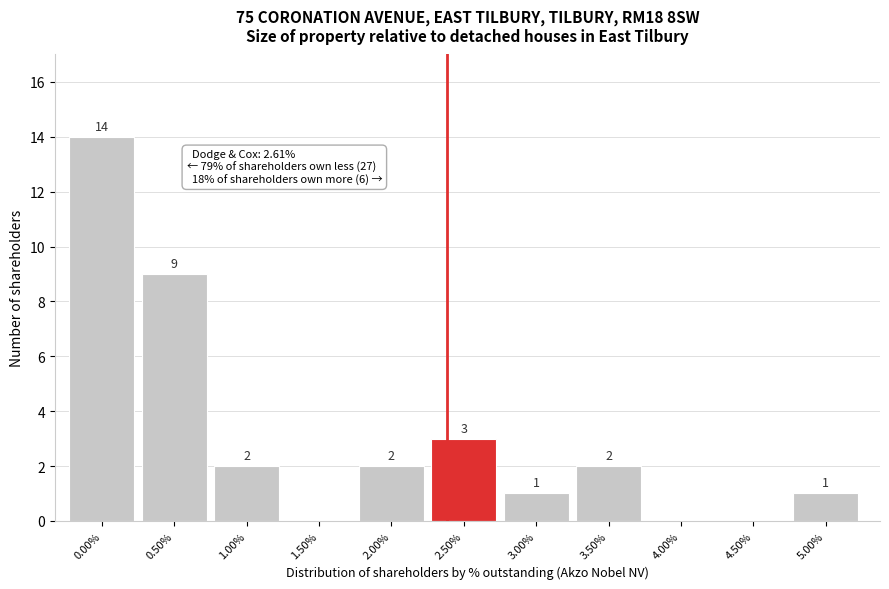

Reading left to right, transcribe all the data shown in this chart.

0.00%=14	0.50%=9	1.00%=2	1.50%=0	2.00%=2	2.50%=3	3.00%=1	3.50%=2	4.00%=0	4.50%=0	5.00%=1